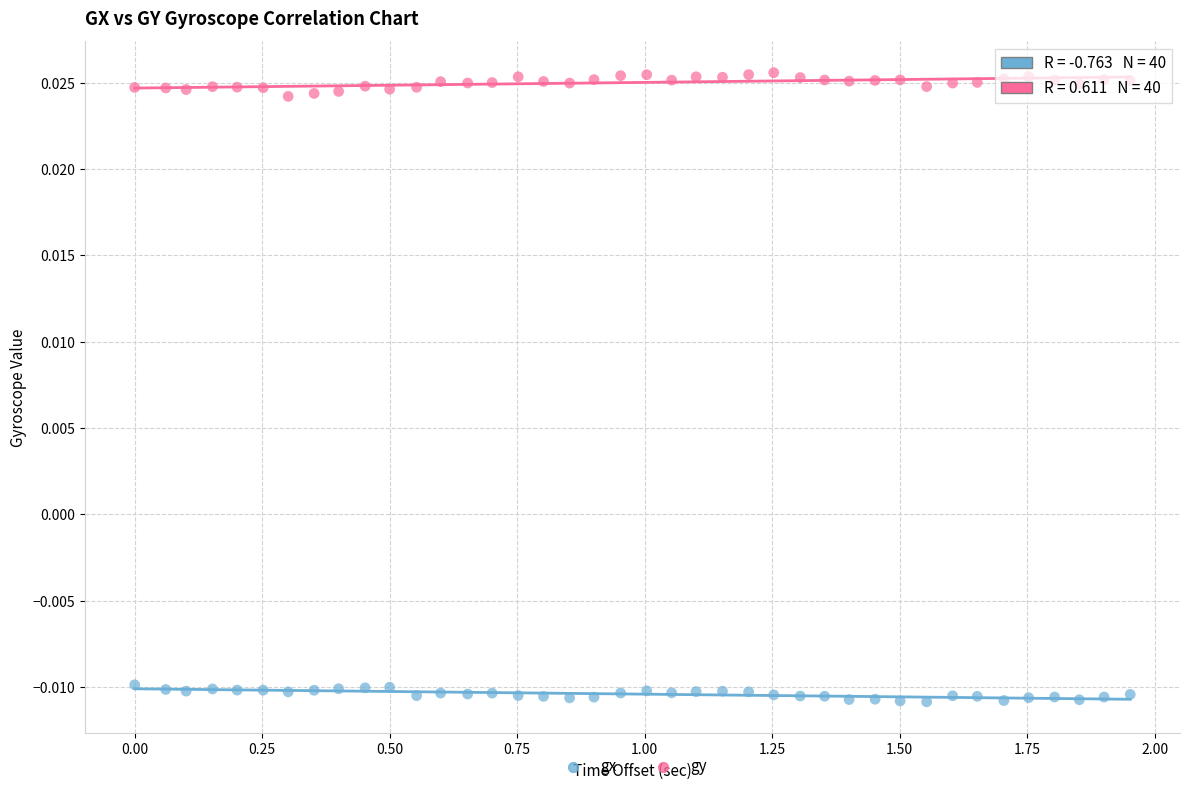

What are all the series names shown in the legend?

gx, gy